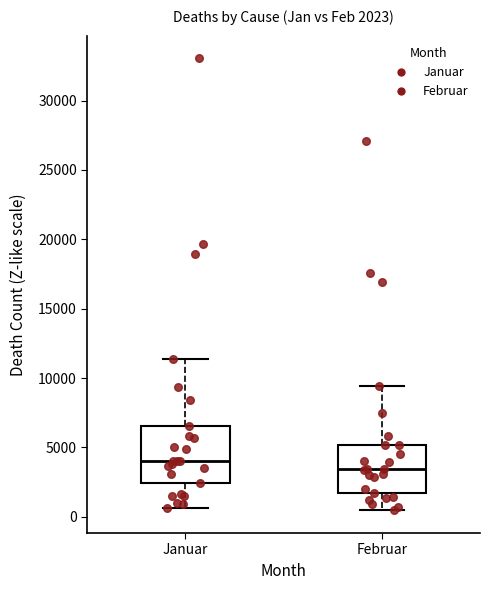

Which box is the tallest, from its lower edge to its upper edge?

Januar